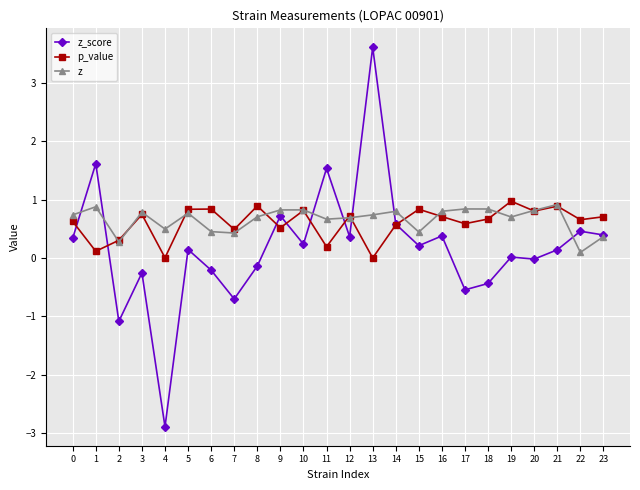

What is the total value across all series at 3?

1.3